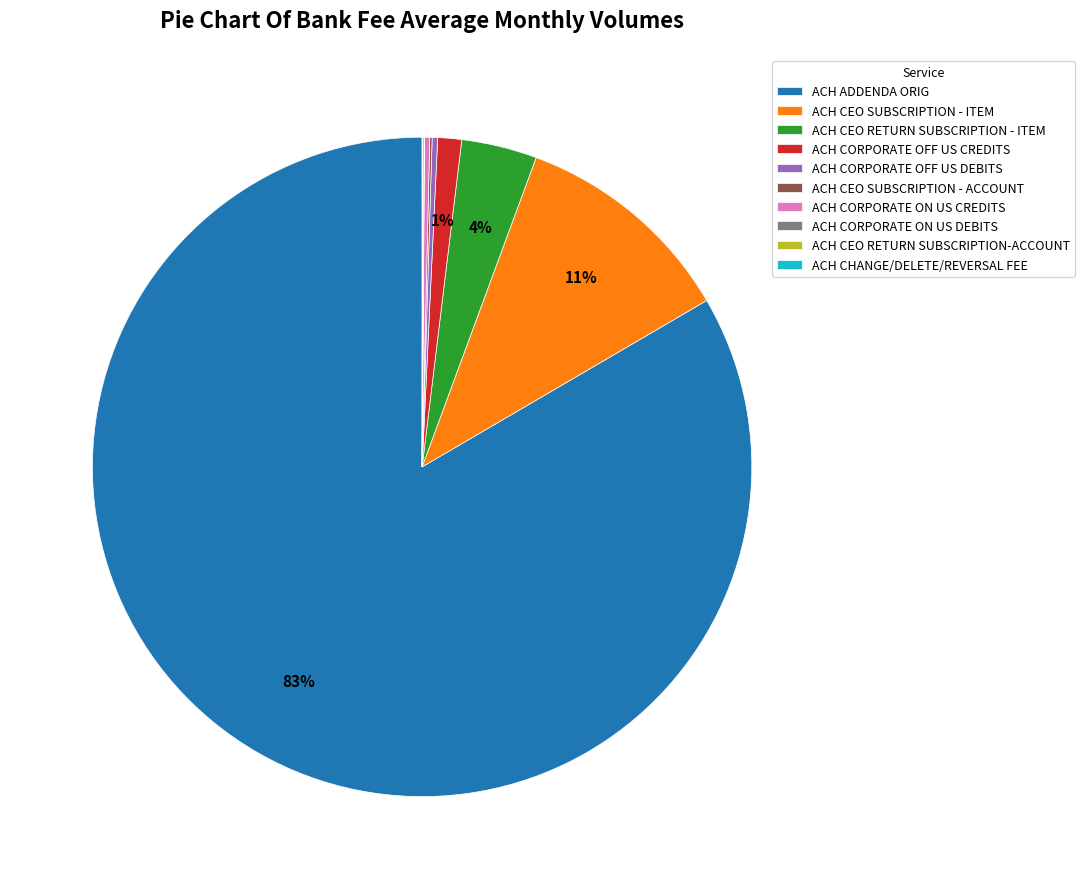

To the nearest percent, what portion does ACH CORPORATE OFF US CREDITS represent?

1%